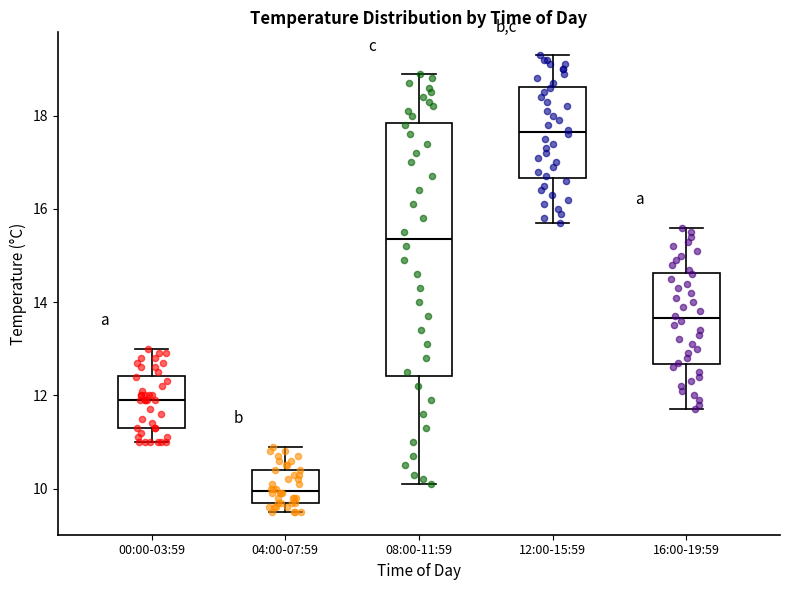

Reading left to right, read every box against the y-axis: the position of its median line, the range the box covers, and the ends of its whiskers. The values are not printed on the chart, so give them approximately, as read against the axis.

00:00-03:59: median 12.0, box 11.4 to 12.4, whiskers 11.0 to 13.0
04:00-07:59: median 10.0, box 9.8 to 10.4, whiskers 9.6 to 11.0
08:00-11:59: median 15.4, box 12.4 to 17.8, whiskers 10.2 to 19.0
12:00-15:59: median 17.6, box 16.6 to 18.6, whiskers 15.8 to 19.4
16:00-19:59: median 13.6, box 12.6 to 14.6, whiskers 11.8 to 15.6